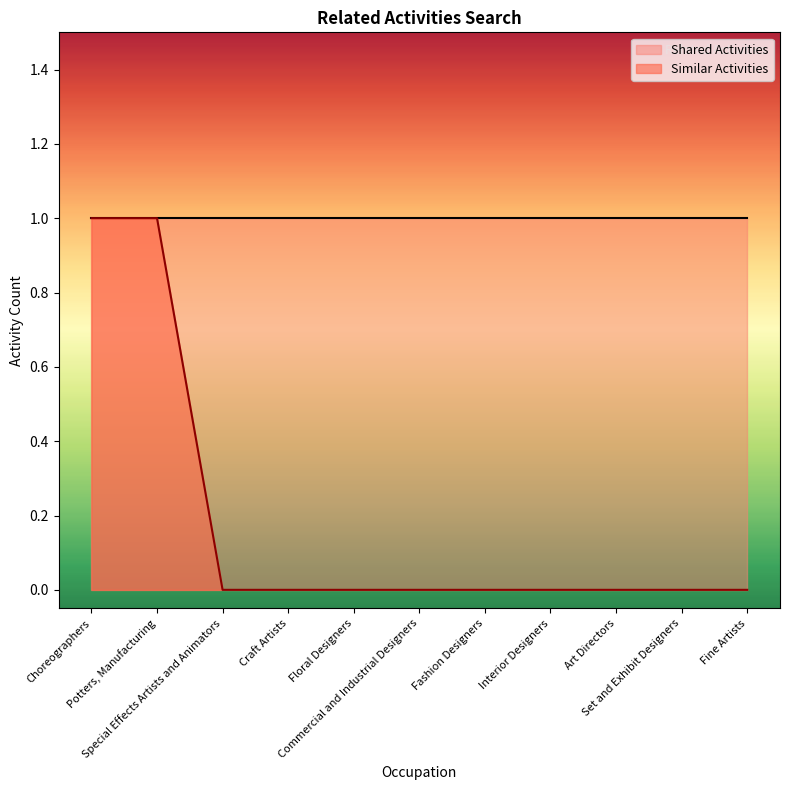

What is the difference between the second highest and second lowest values?

1